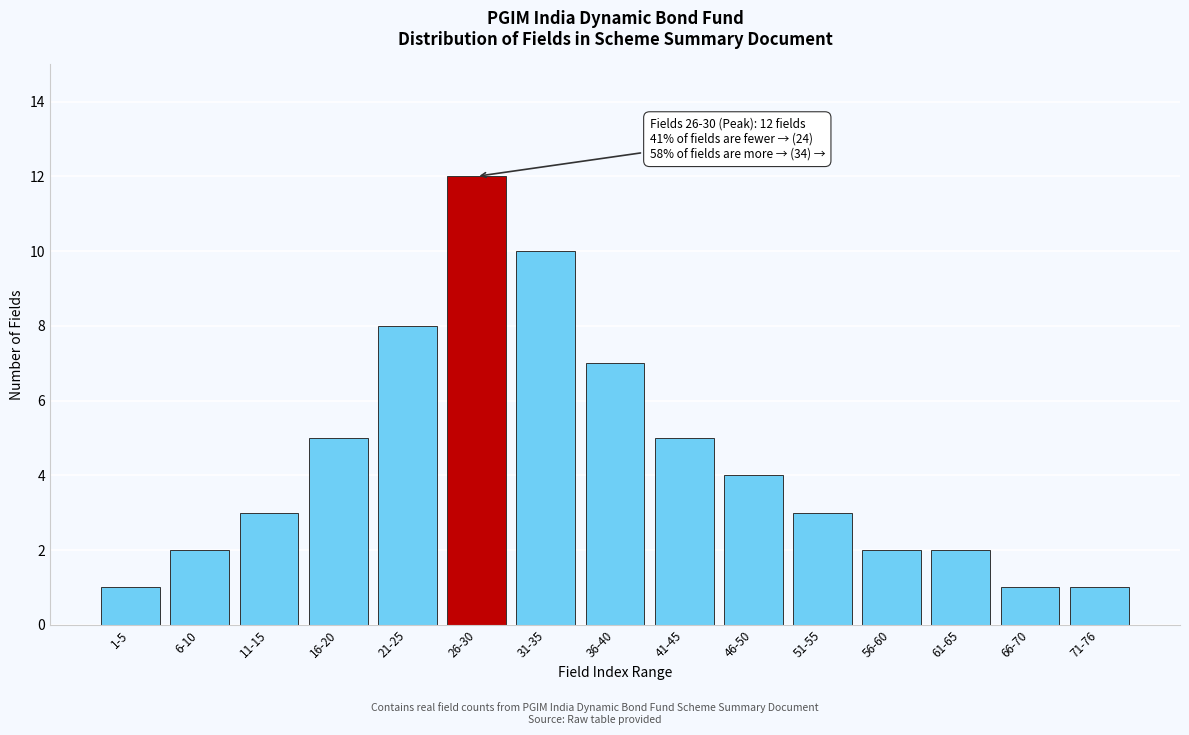

Reading left to right, extract all data points from this chart.

1	2	3	5	8	12	10	7	5	4	3	2	2	1	1